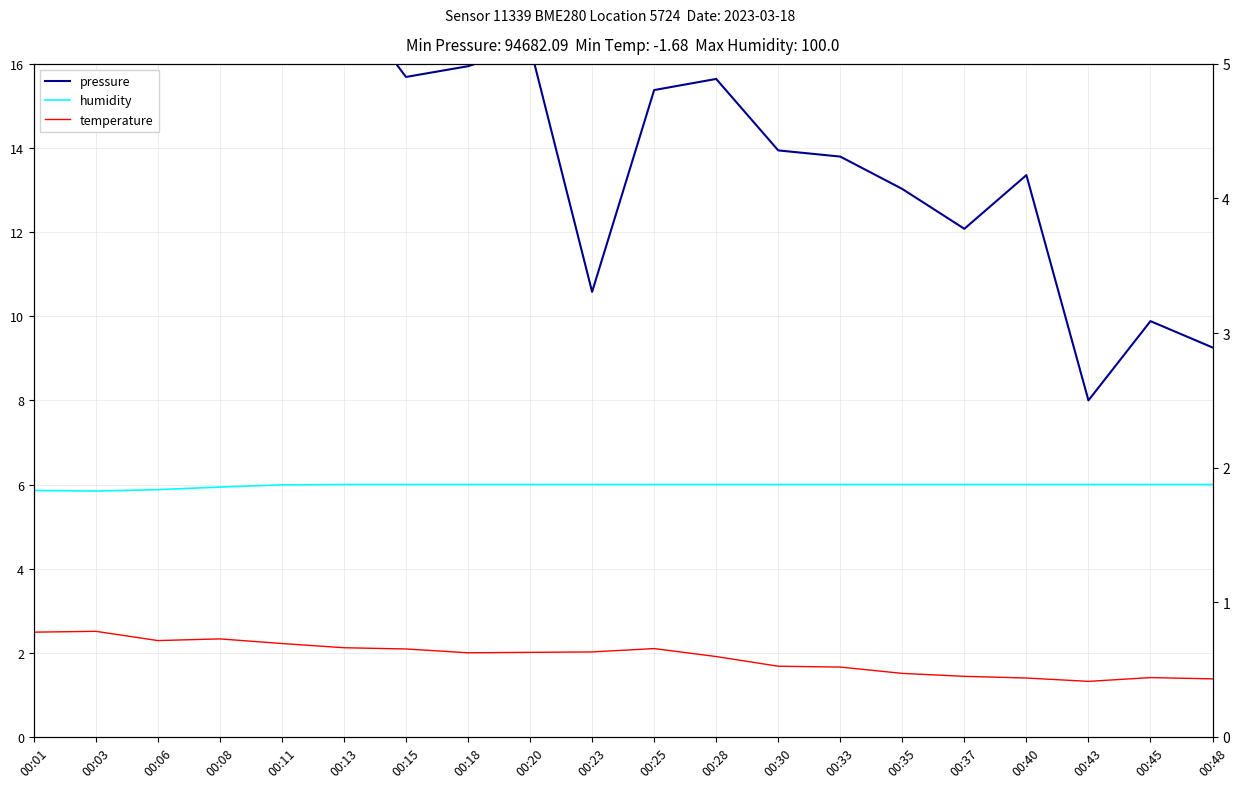

Which series has the largest range (max minus min)?

pressure